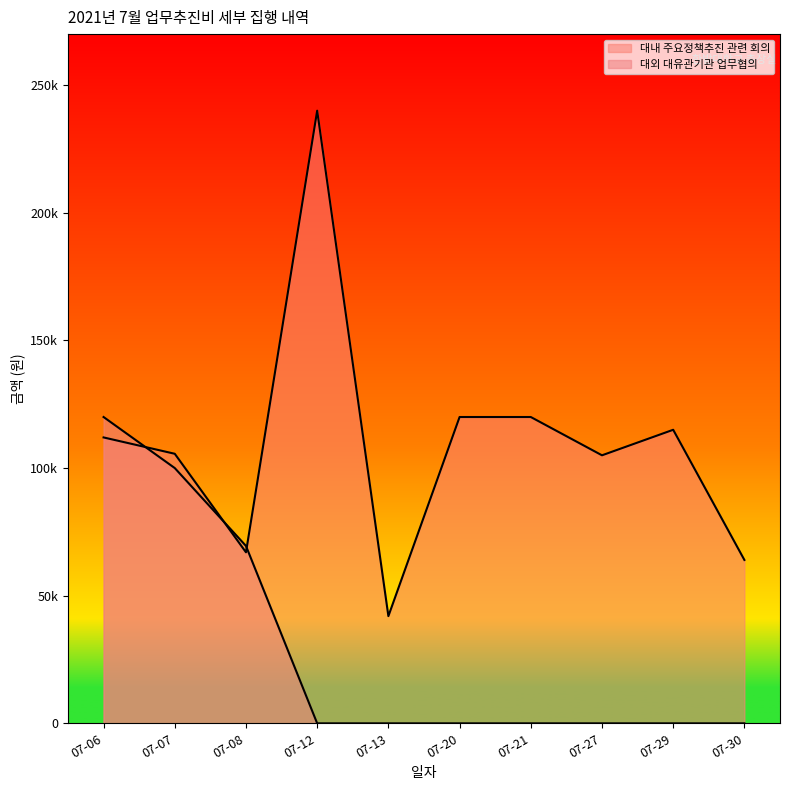

At which label is 대외 대유관기관 업무협의 closest to 60000?

07-08